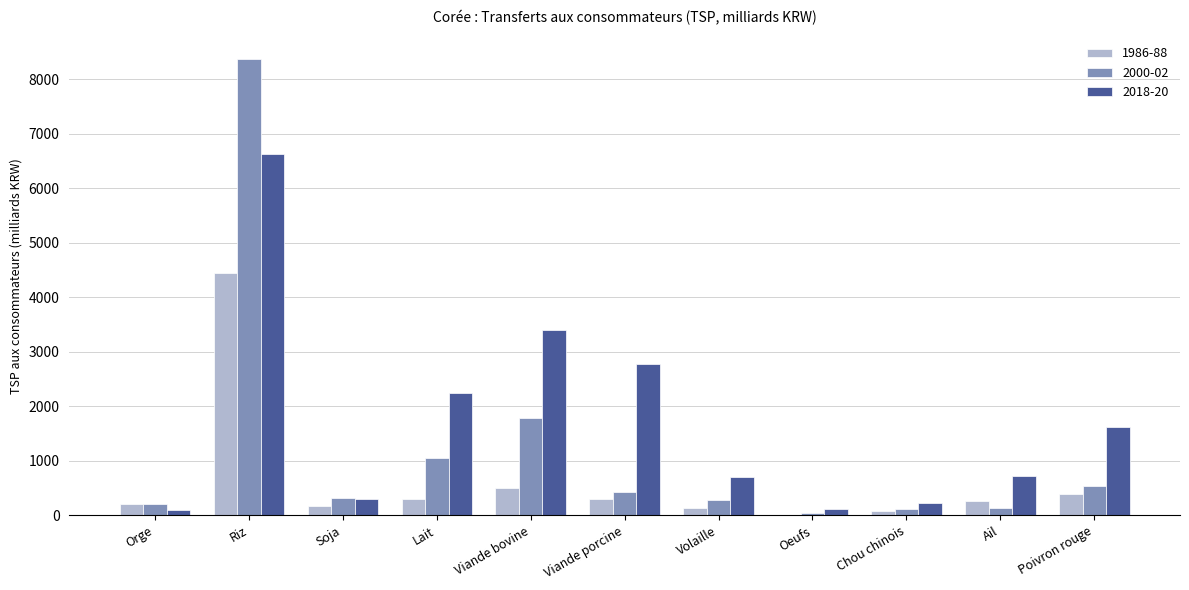

At which category does the chart reach its peak across all series?

Riz